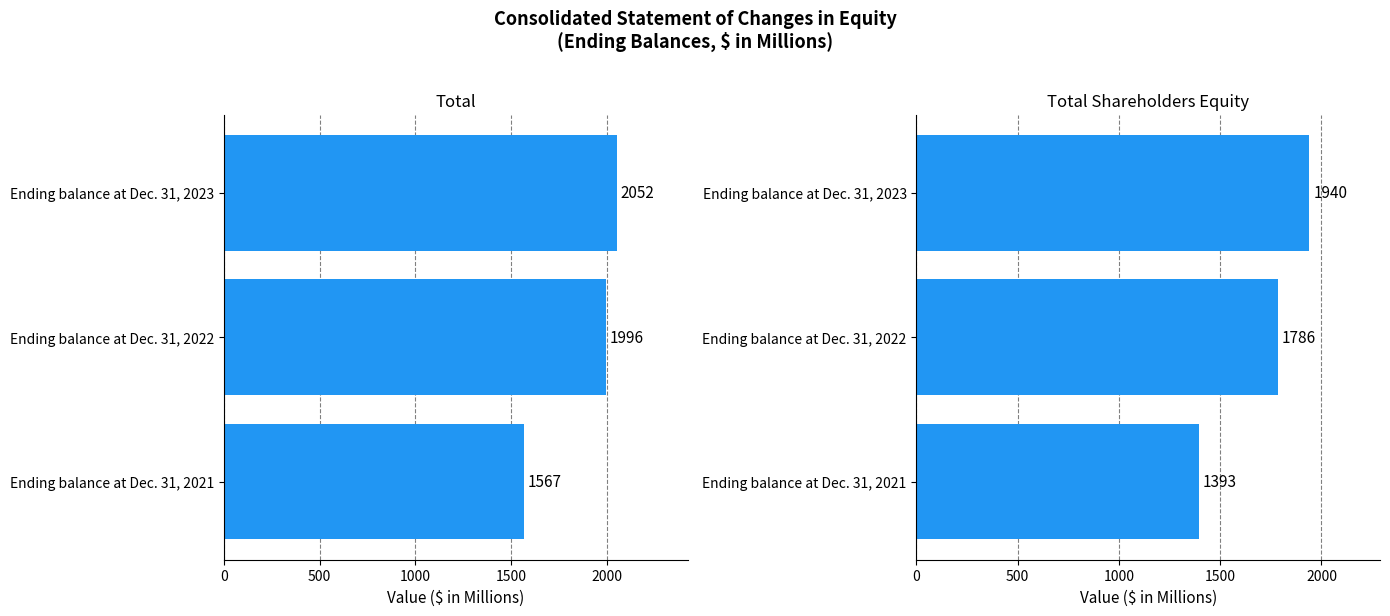

Rank the series at Ending balance at Dec. 31, 2022 from highest to lowest value.

Total, Total Shareholders Equity